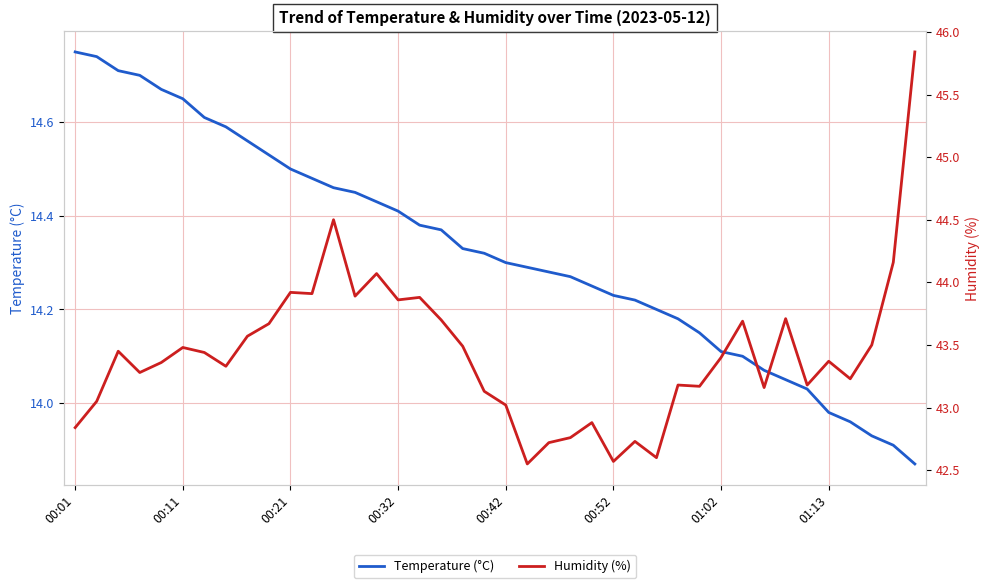

What position from the left is 14?

15